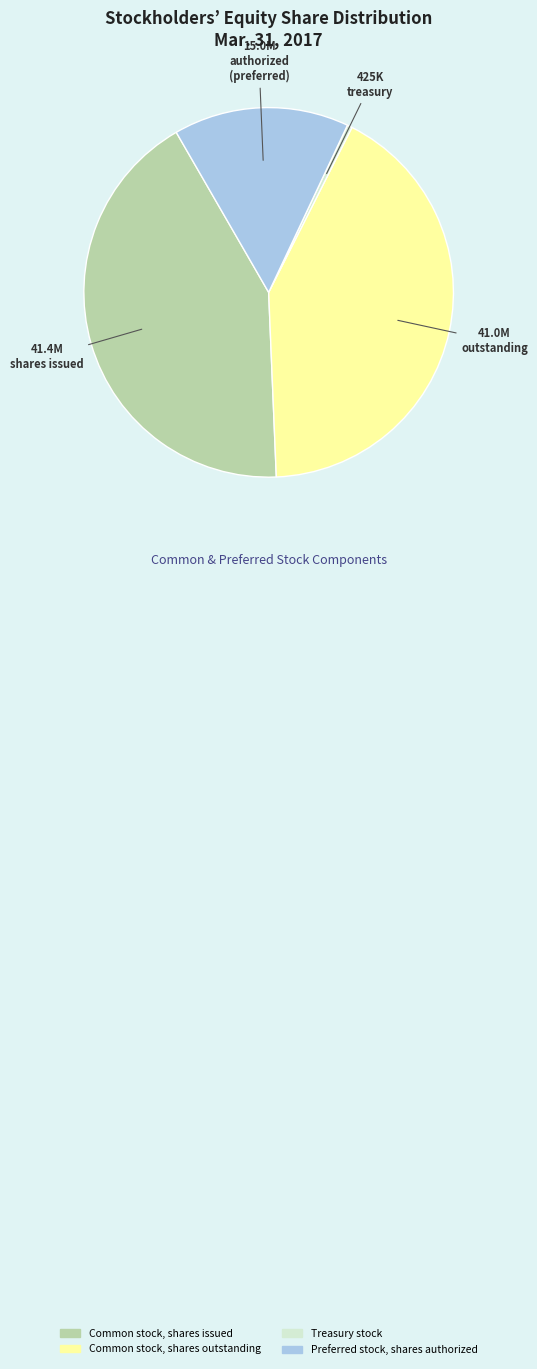

True or false: Common stock, shares outstanding accounts for 42% of the total.

True